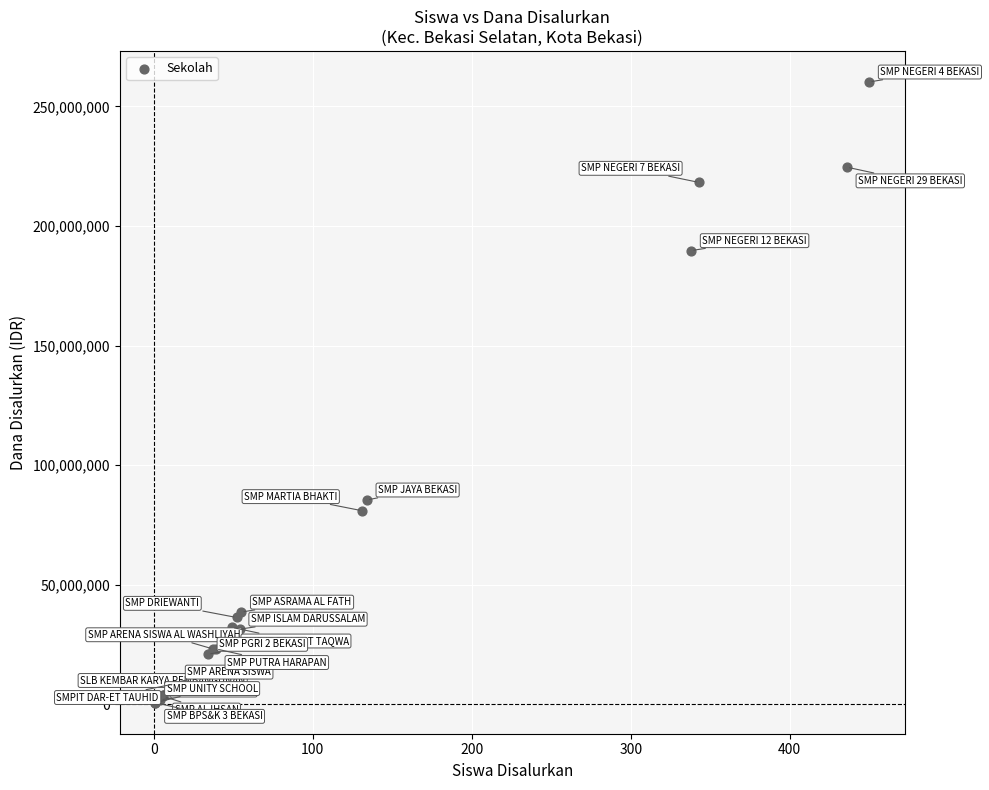

What Y value in the scatter plot is closest to 130500000?

85500000